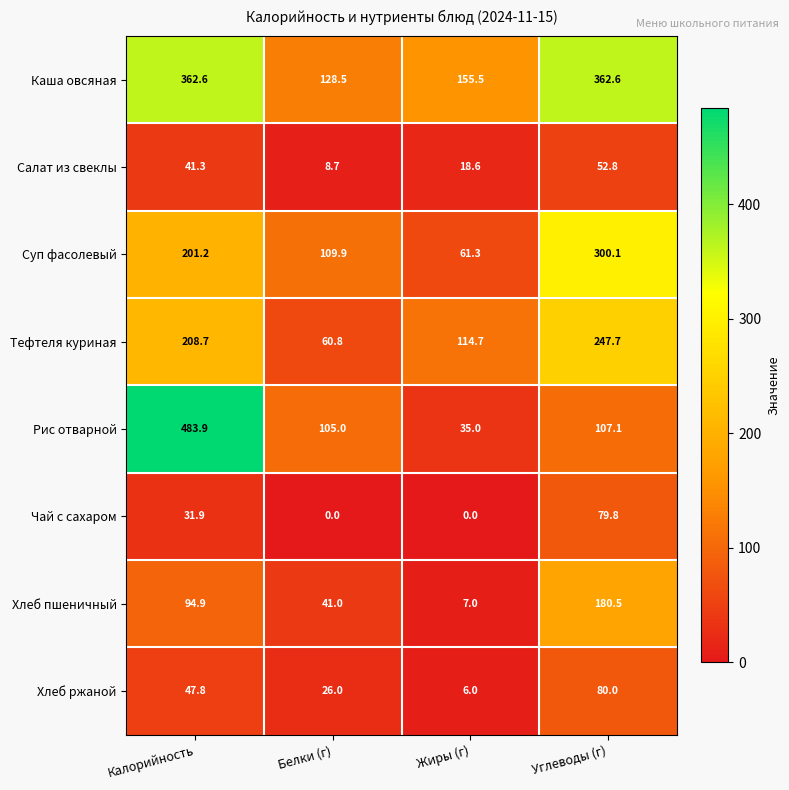

At which label does Салат из свеклы first exceed 41?

Калорийность